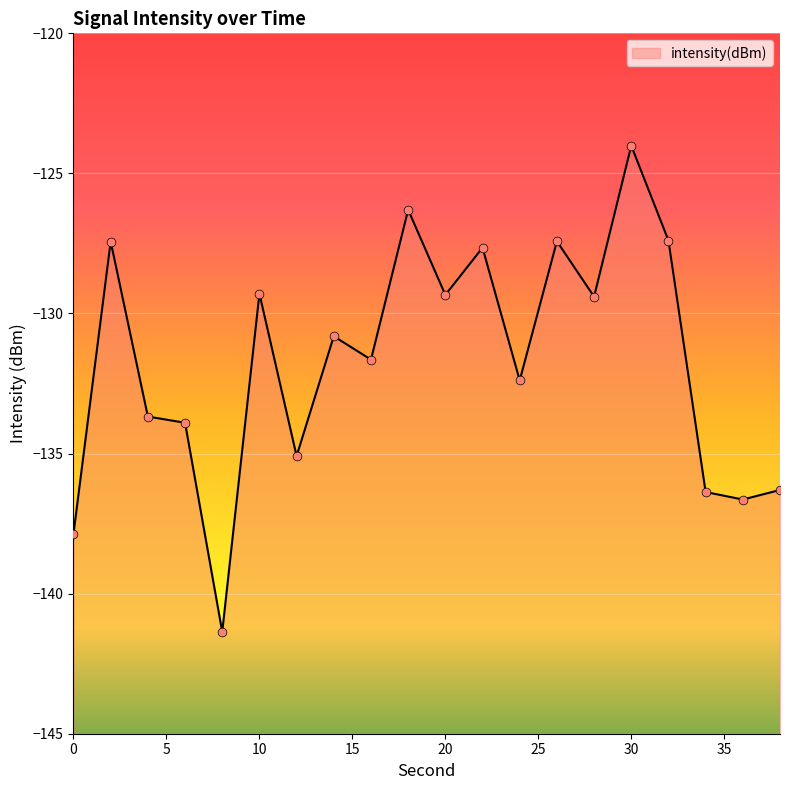

What is the change in value from 20 to 36?

-7.3